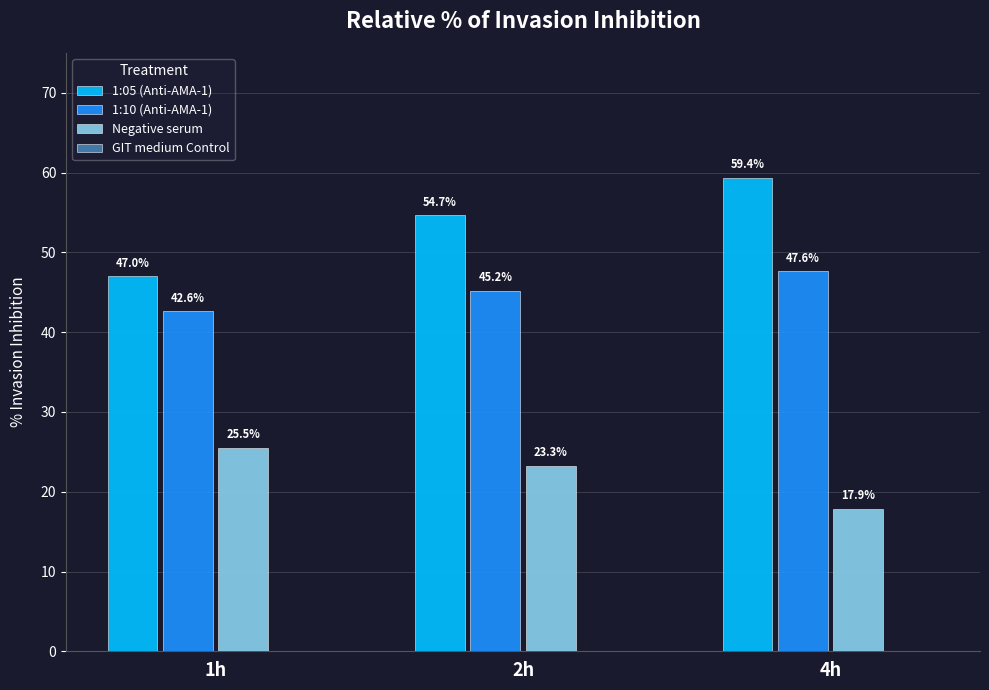

Reading left to right, extract all data points from this chart.

1:05 (Anti-AMA-1): 1h=47.0	2h=54.7	4h=59.4
1:10 (Anti-AMA-1): 1h=42.6	2h=45.2	4h=47.6
Negative serum: 1h=25.5	2h=23.3	4h=17.9